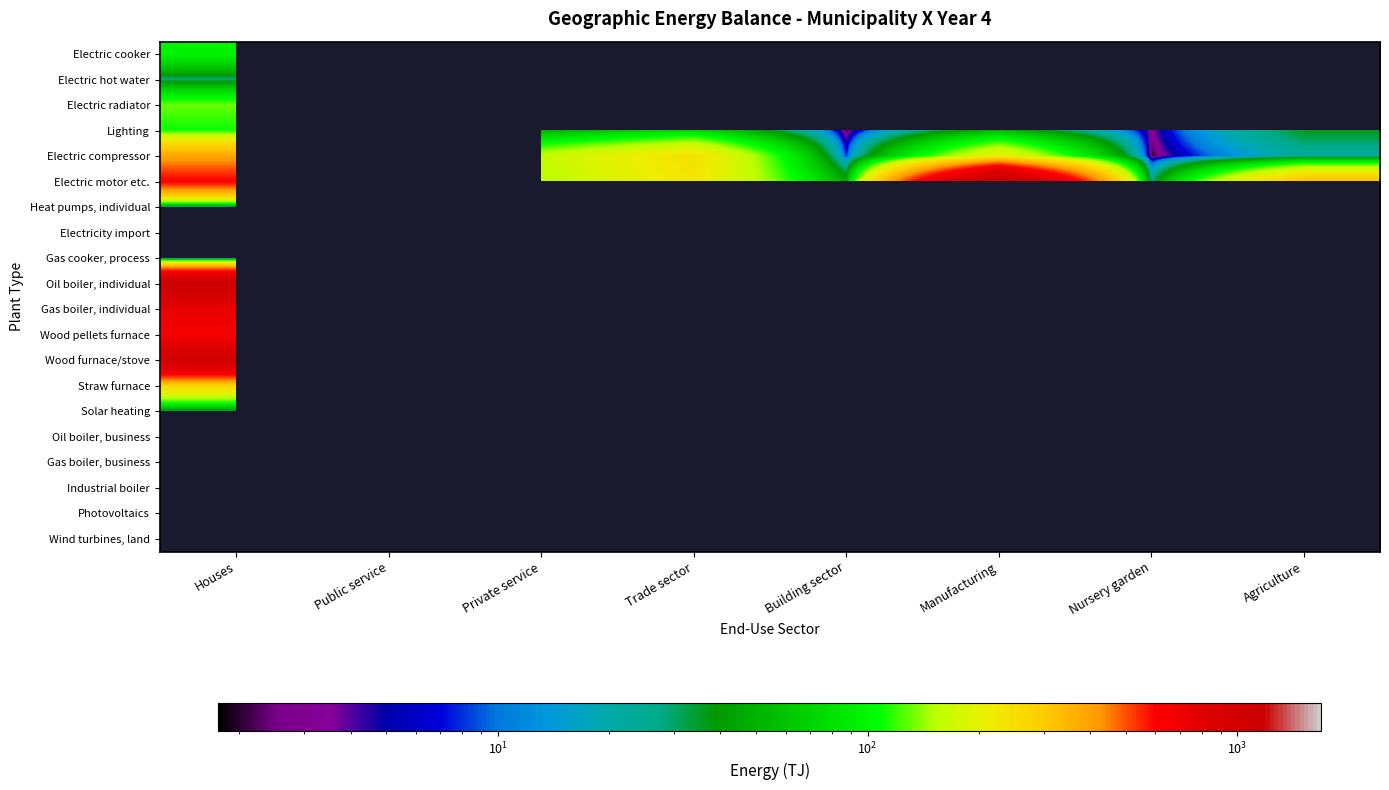

What is the maximum value shown in the chart?

1685.0